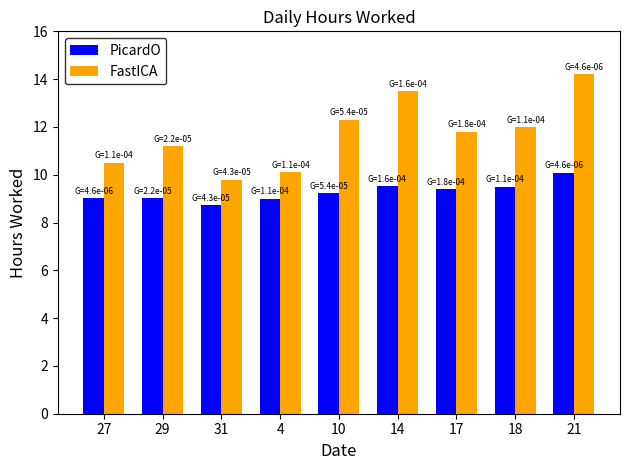

What is the label of the 7th bar from the right?

31